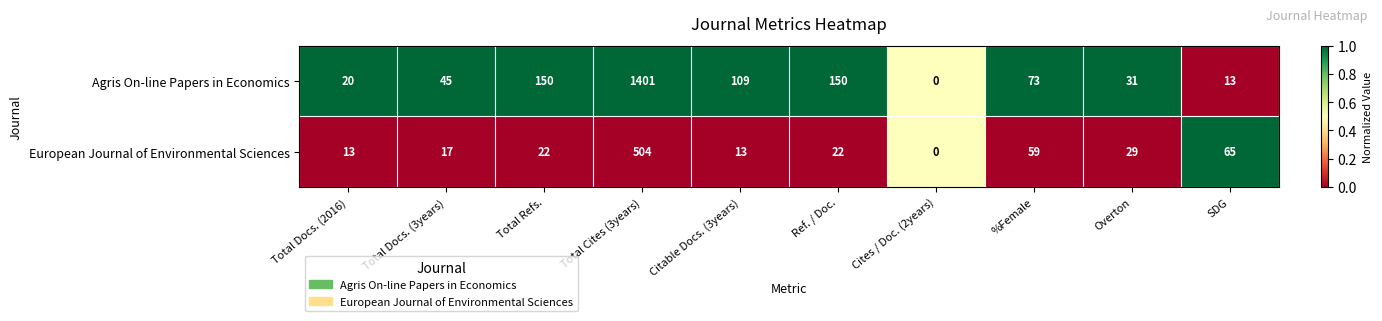

What is the sum of all Agris On-line Papers in Economics values?

1992